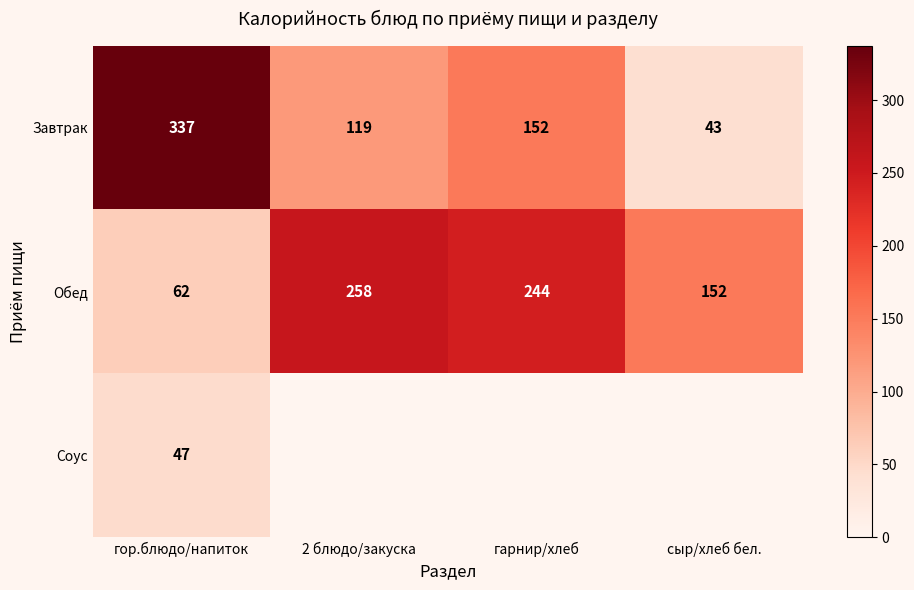

List the labels in order of Завтрак value, largest first.

гор.блюдо/напиток, гарнир/хлеб, 2 блюдо/закуска, сыр/хлеб бел.